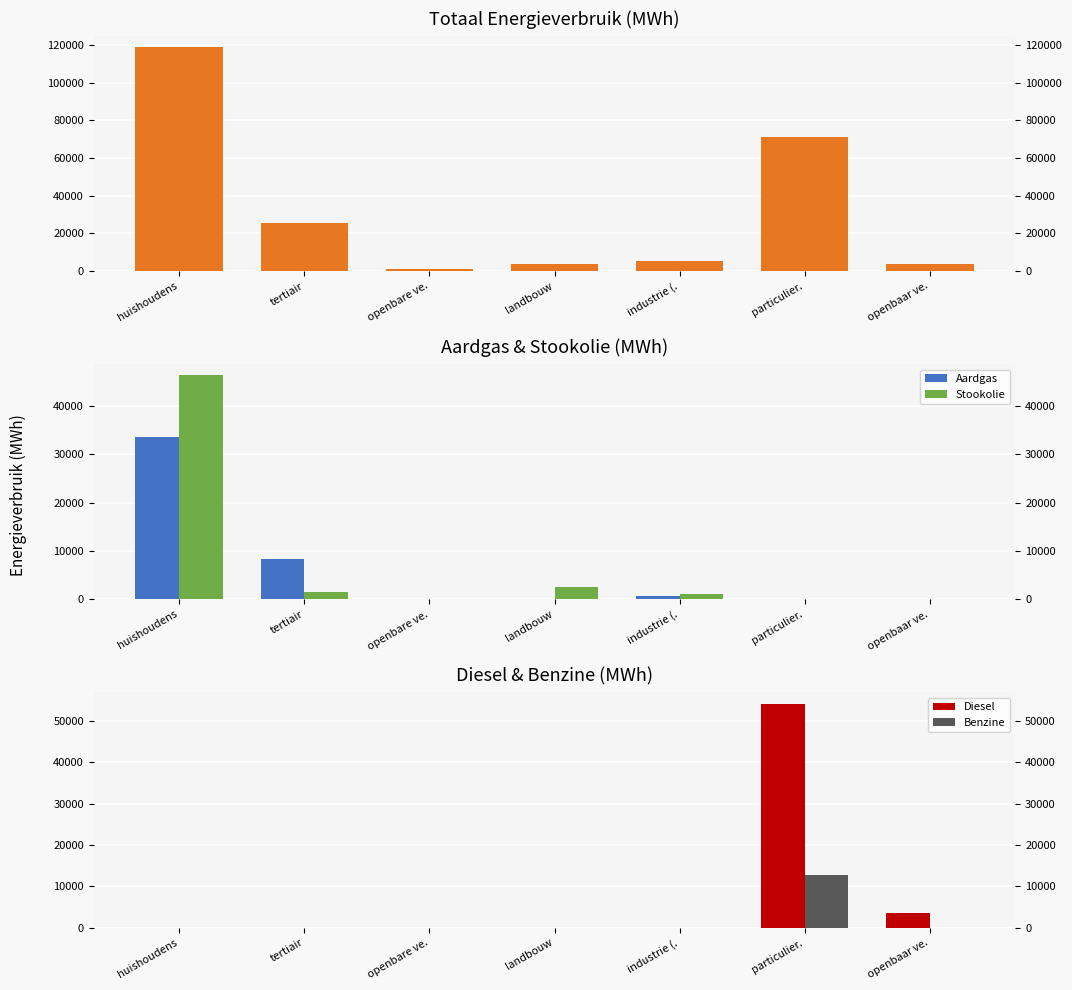

What is the label of the 7th bar from the left?

openbaar ve.